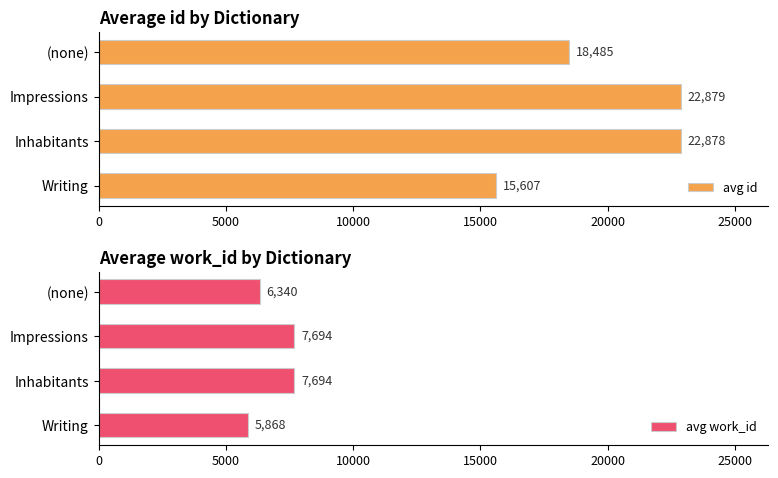

List the labels in order of avg id value, largest first.

Impressions, Inhabitants, (none), Writing